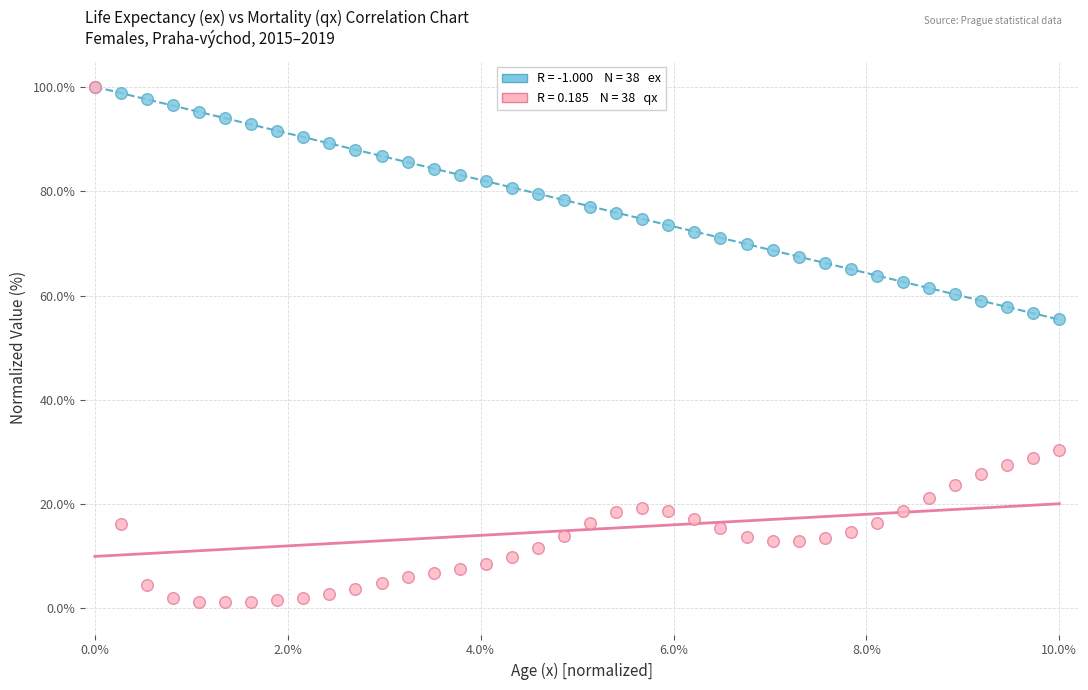

Across all series, what Y value is closest to 50?

55.5